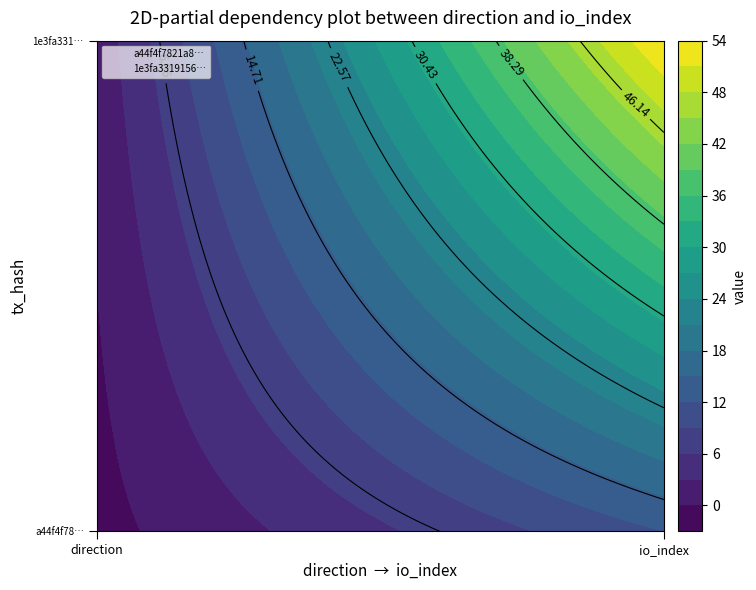

At which category is the sum across all series the highest?

1